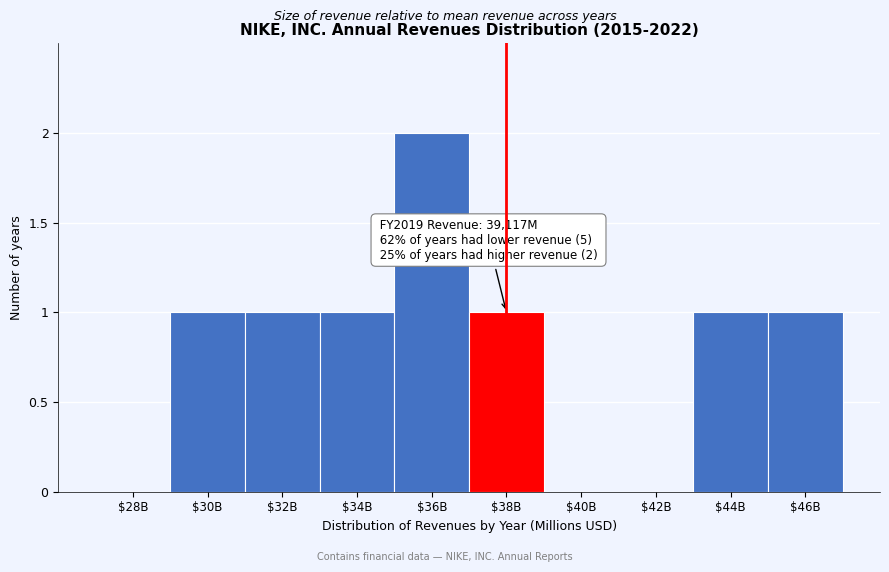

At which category does the chart reach its peak across all series?

$36B